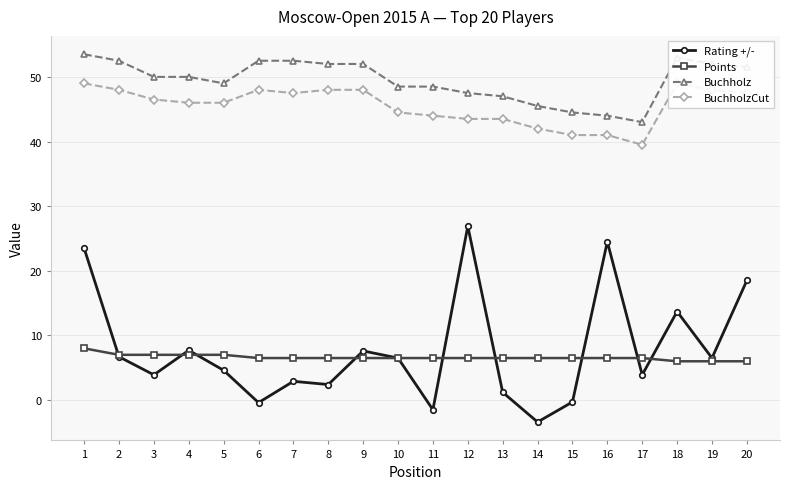

What is the greatest value displayed?

53.5